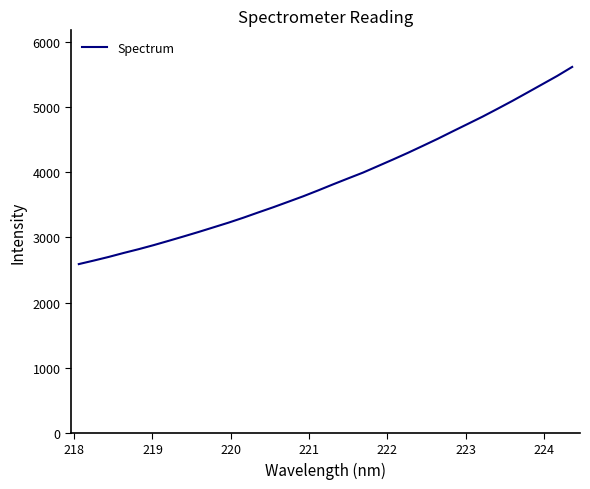

What is the greatest value displayed?

5618.5